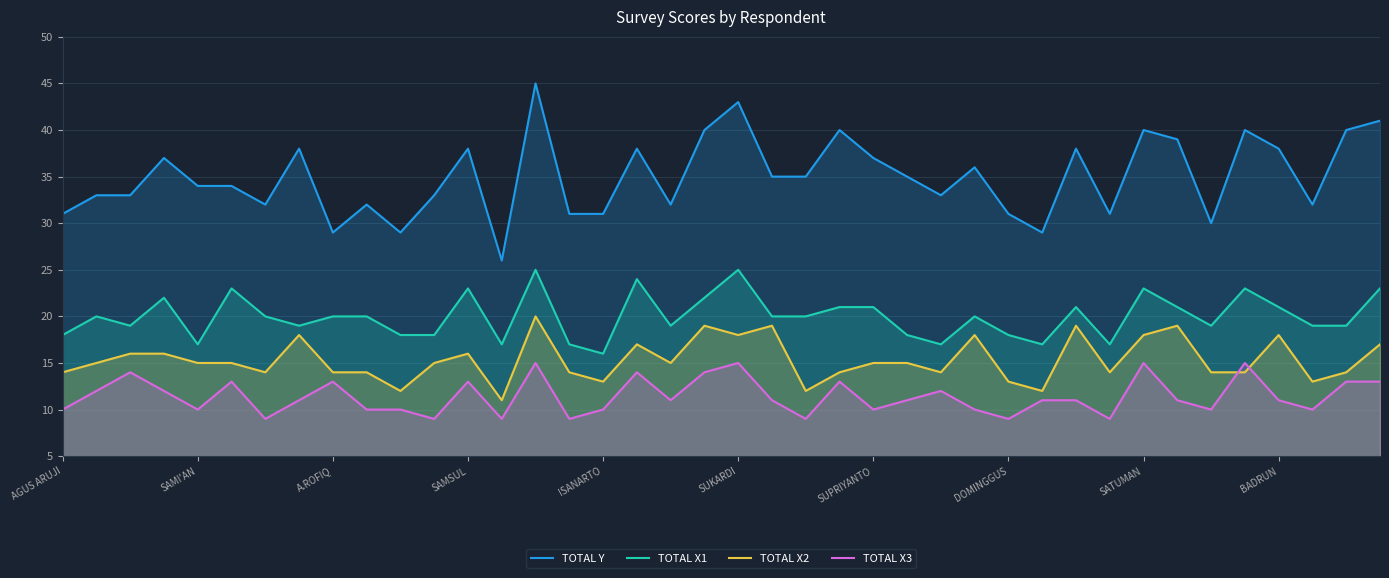

True or false: TOTAL X2 has more than 1 interior local peaks.

True